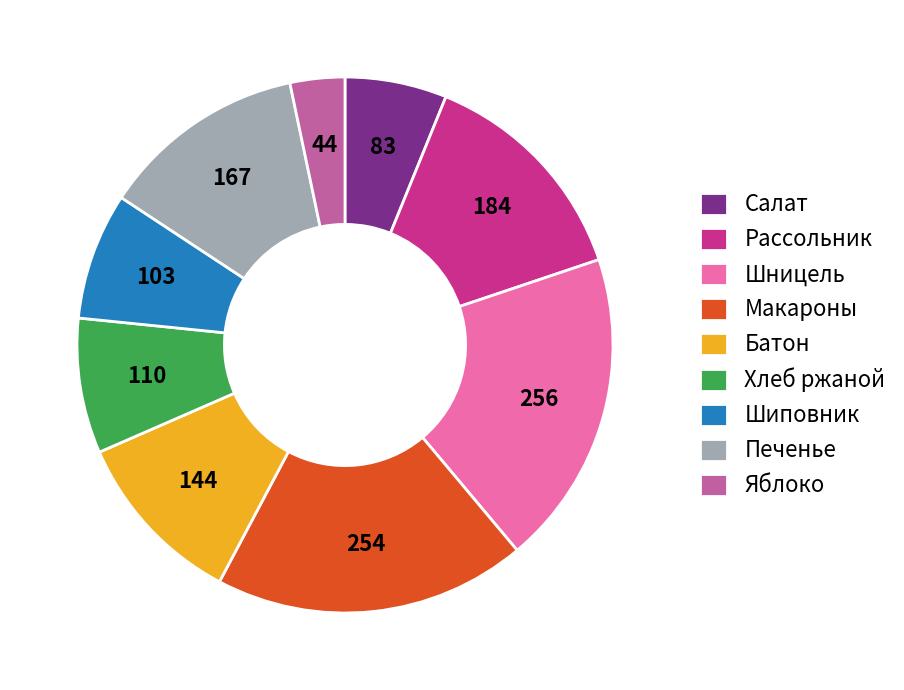

Is there a majority slice in this chart?

No